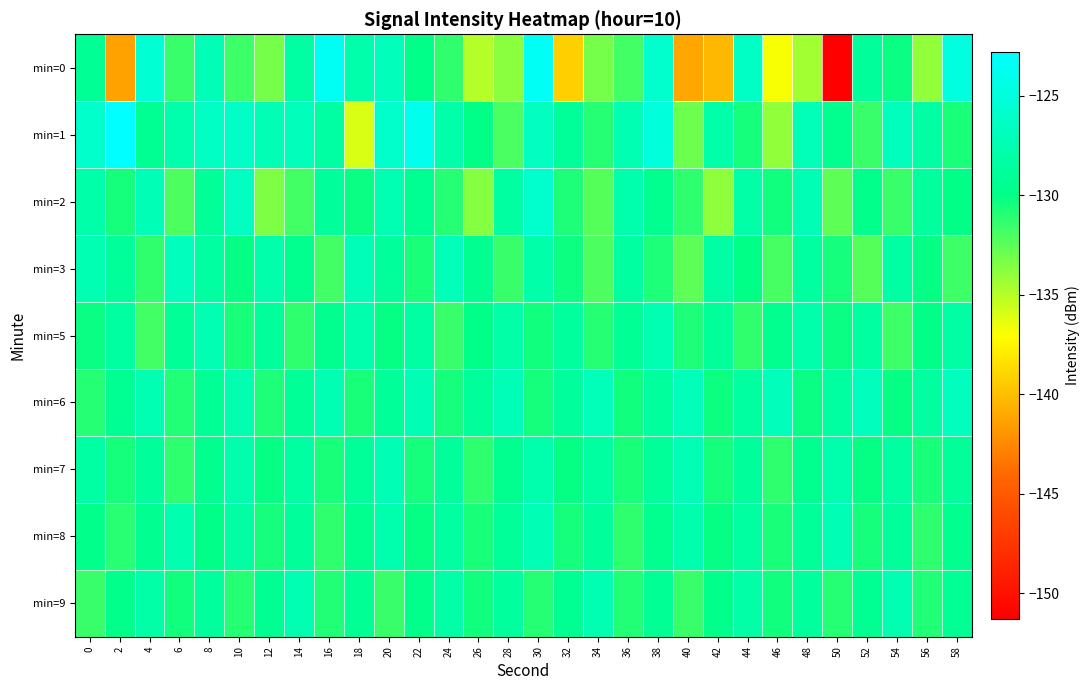

Which series changed the most between 16 and 56?

min=0